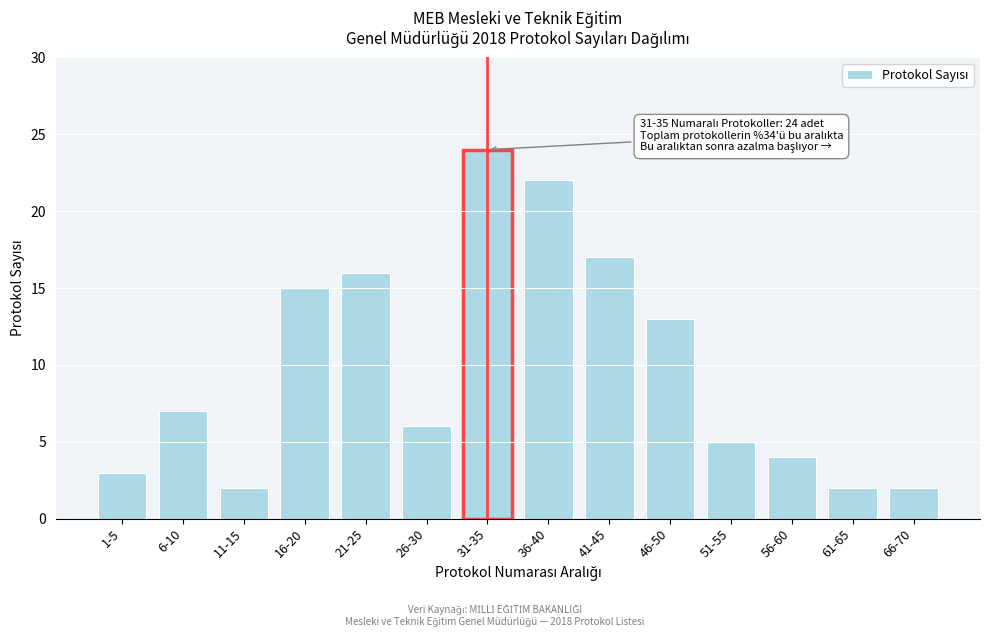

Reading left to right, what are all the values shown in this chart?

3	7	2	15	16	6	24	22	17	13	5	4	2	2